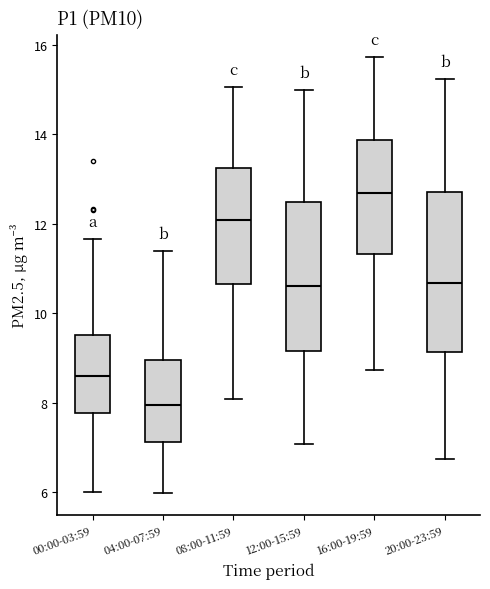

Where does the upper whisker of the box for 00:00-03:59 end on the y-axis? The values are not printed on the chart, so give them approximately, as read against the axis.

11.6